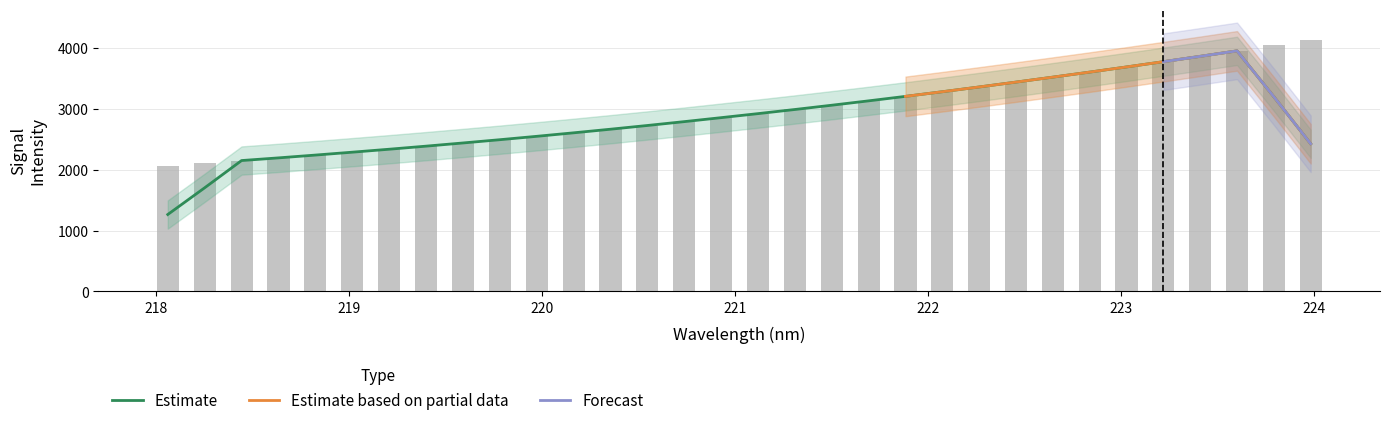

What is the value of the 28th bar from the left?

3769.5